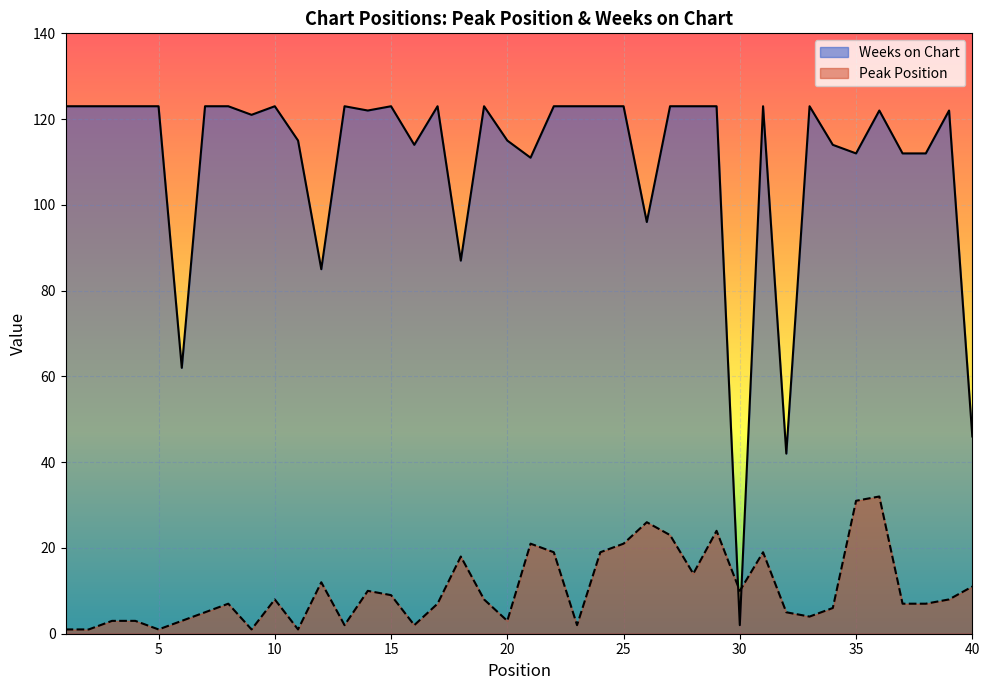

Which label corresponds to the smallest value in the chart?

1